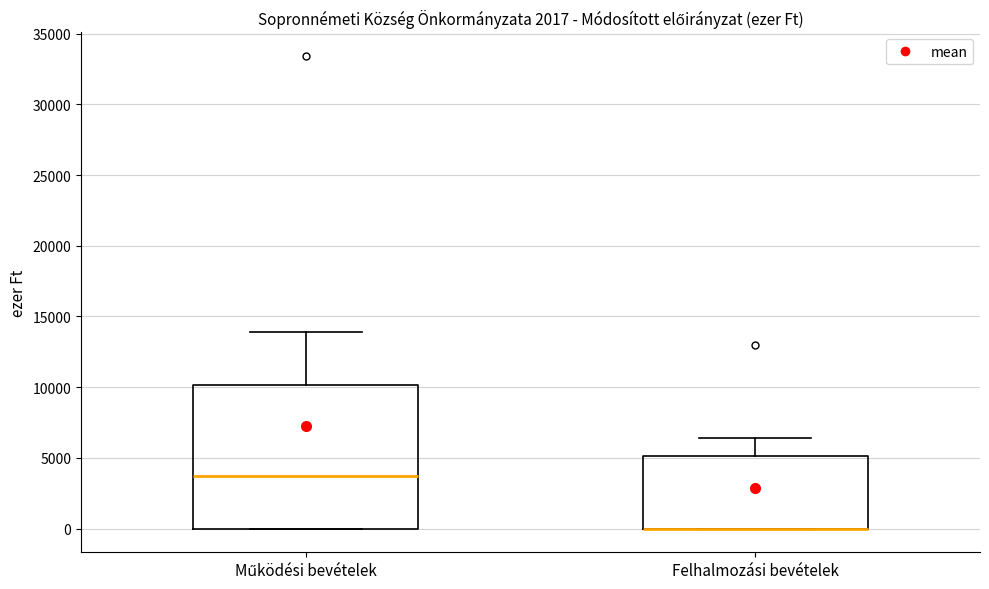

Reading left to right, transcribe this box plot: for each box, give where its median line is, the range the box spans, and where its two whiskers end, as read against the y-axis. The values are not printed on the chart, so give them approximately, as read against the axis.

Működési bevételek: median 3500, box 0 to 10000, whiskers 0 to 14000
Felhalmozási bevételek: median 0 (drawn on the box's lower edge), box 0 to 5000, whiskers 0 to 6500